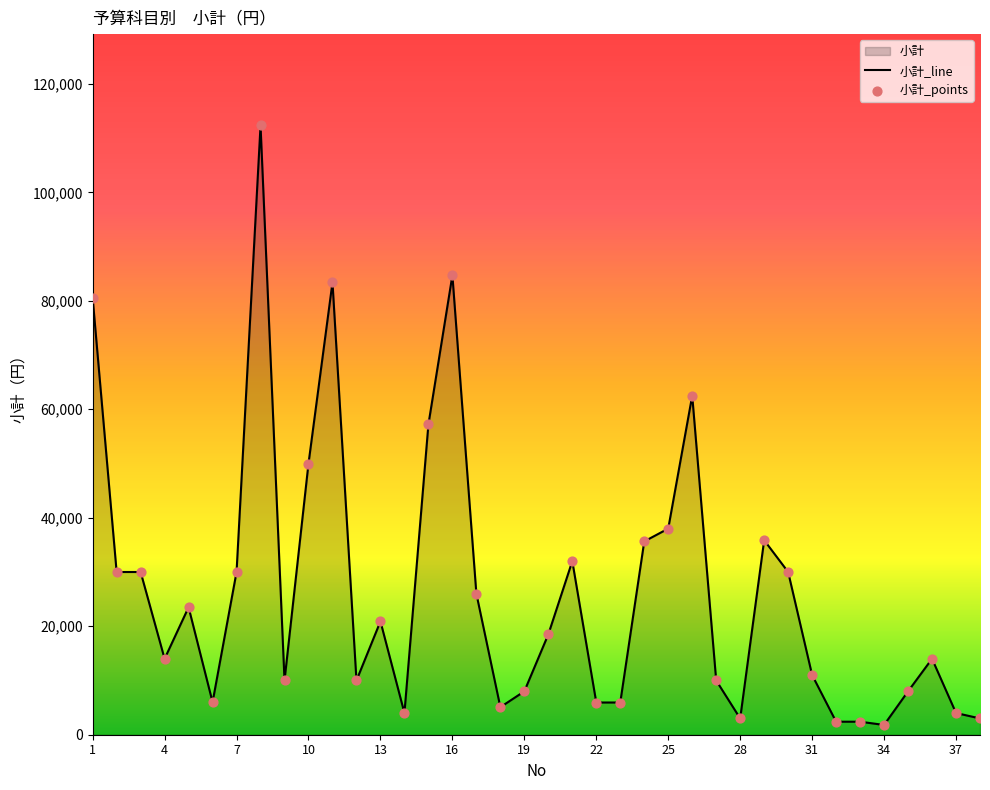

What is the change in value from 3 to 32?

-27600